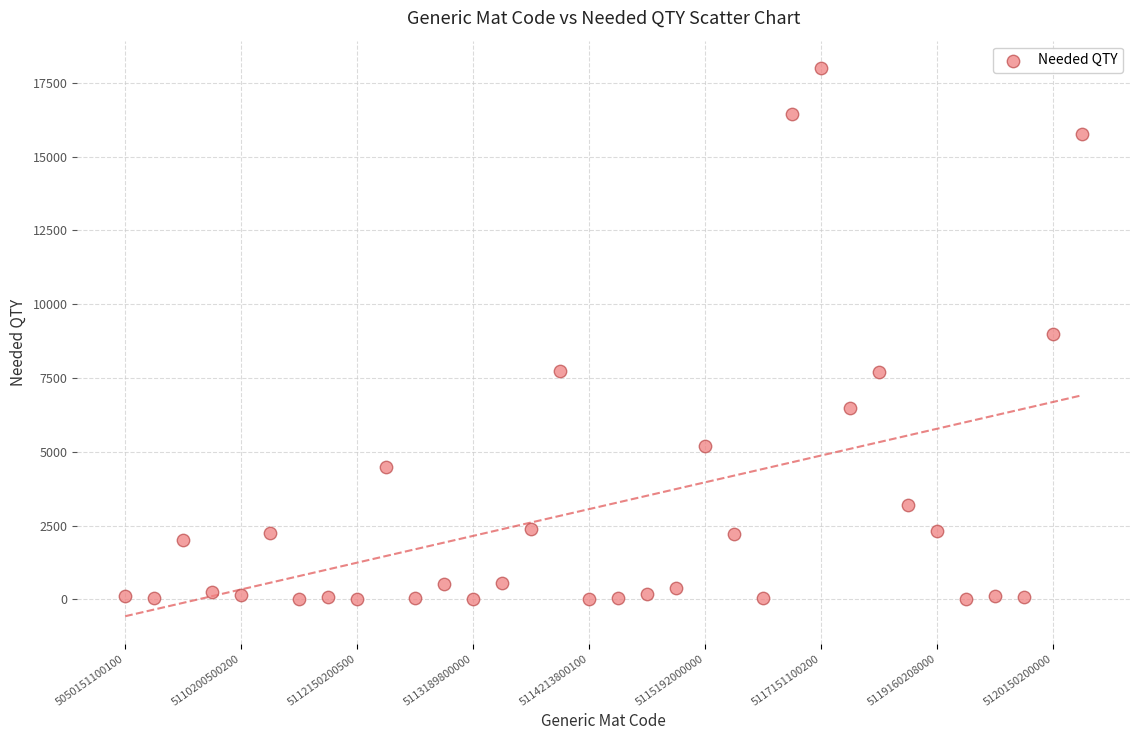

What is the range of Y values (max minus min)?

17998